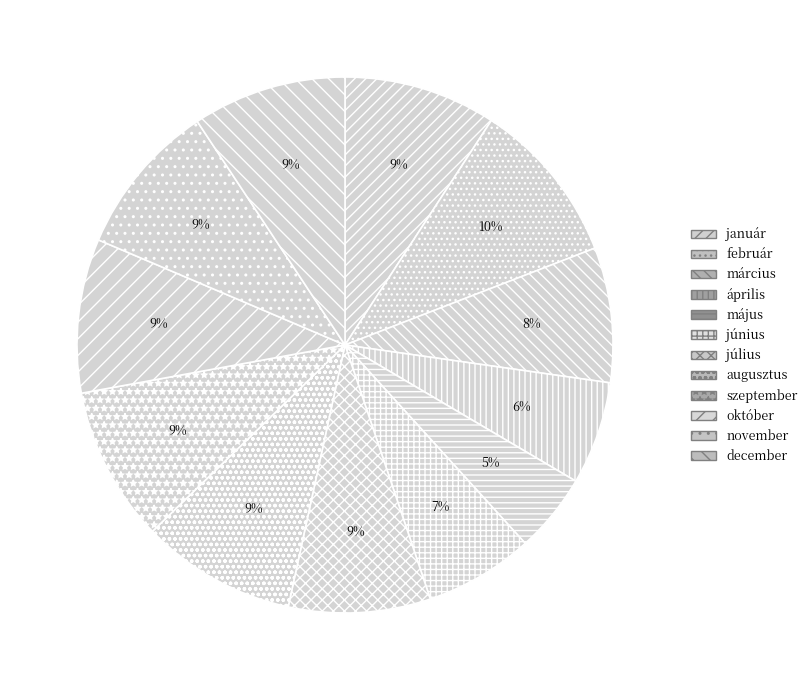

Do november and április together represent more than half of the pie?

No